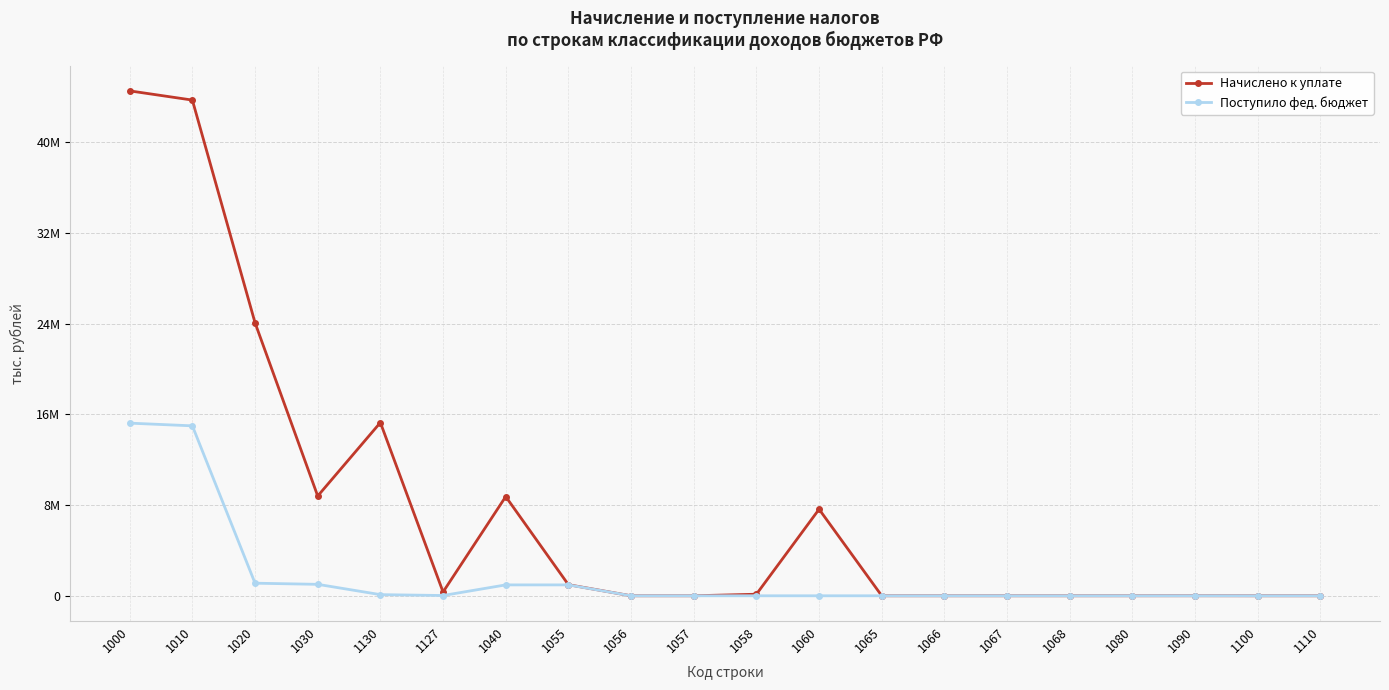

Reading left to right, list all the values displayed in this chart.

Начислено к уплате: 44513712	43701962	24069303	8796253	15273050	335629	8745614	976906	0	0	138353	7630802	1	-448	0	0	857	3252	0	0
Поступило фед. бюджет: 15220980	14982597	1110165	1009298	100867	23760	960318	960317	0	0	0	0	1	0	0	0	506	1974	0	0